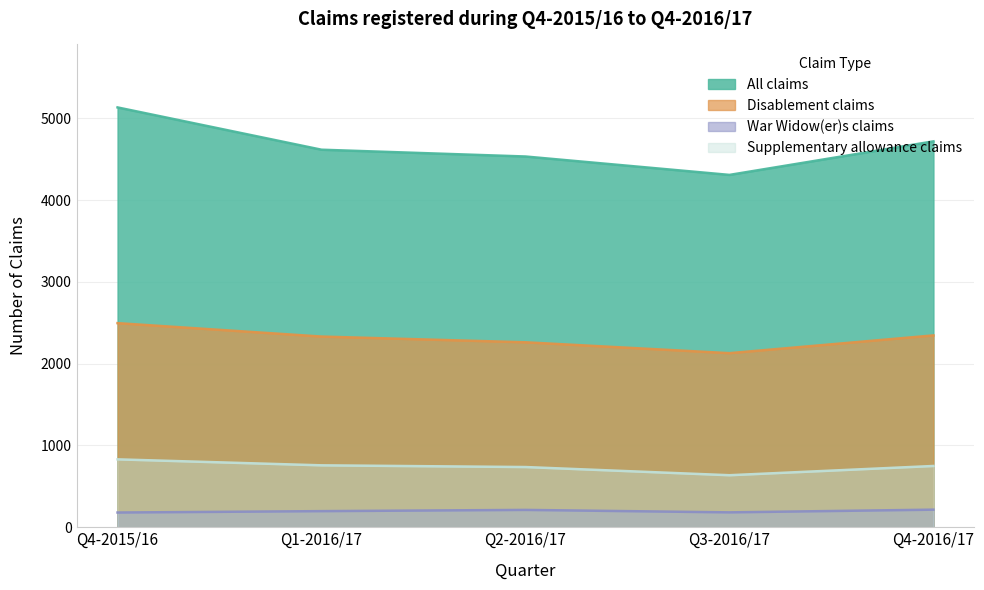

What is the greatest value displayed?

5132